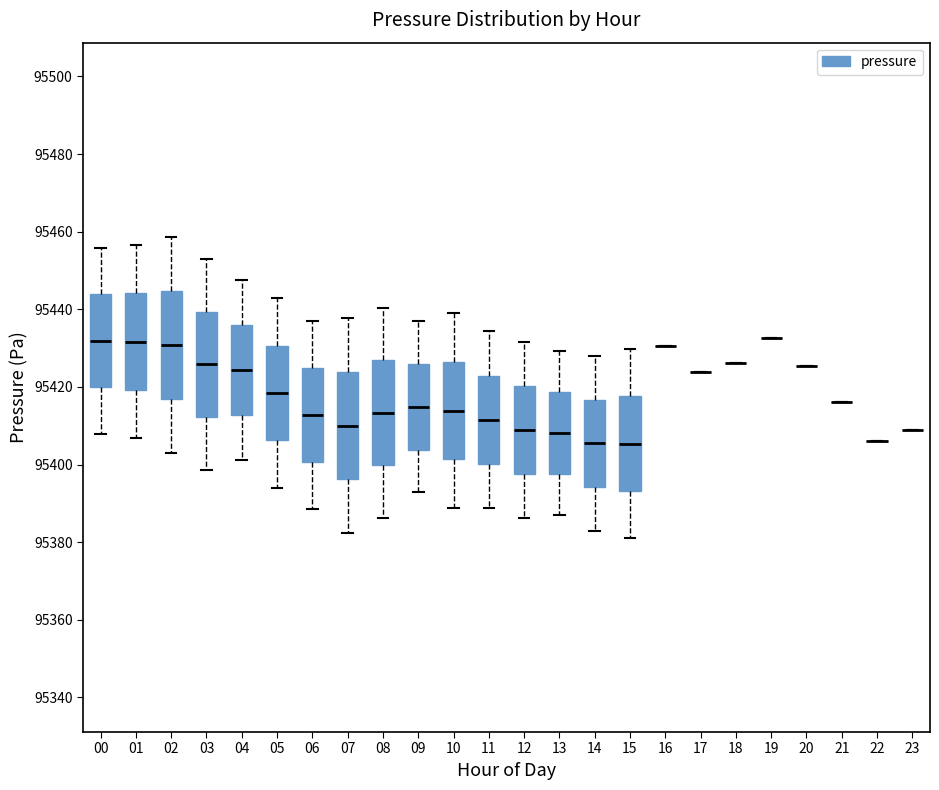

Where is the lower edge of the box at x = 10 on the y-axis? The values are not printed on the chart, so give them approximately, as read against the axis.

95402